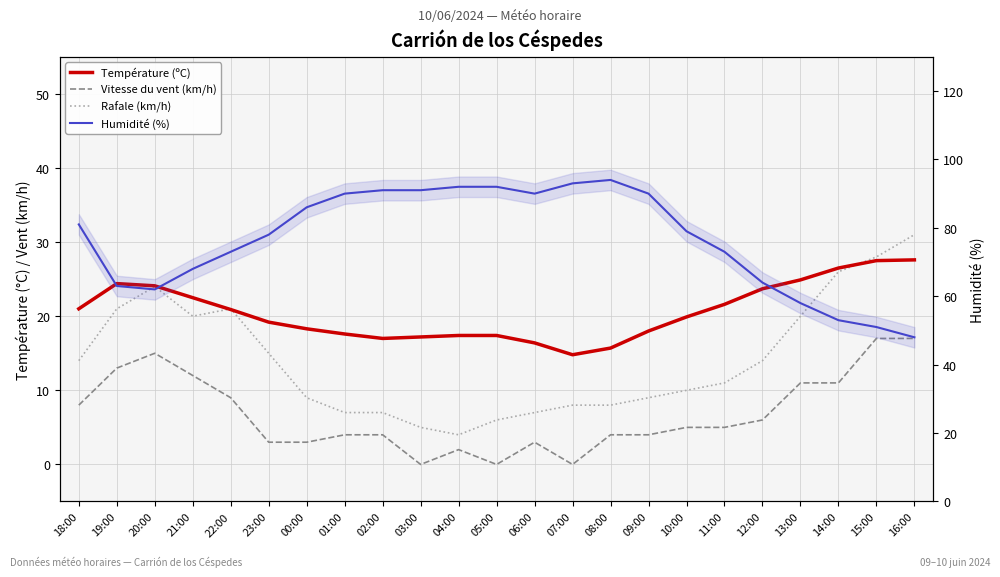

Is the value of Température (ºC) at 12:00 greater than the value of Vitesse du vent (km/h) at 09:00?

Yes